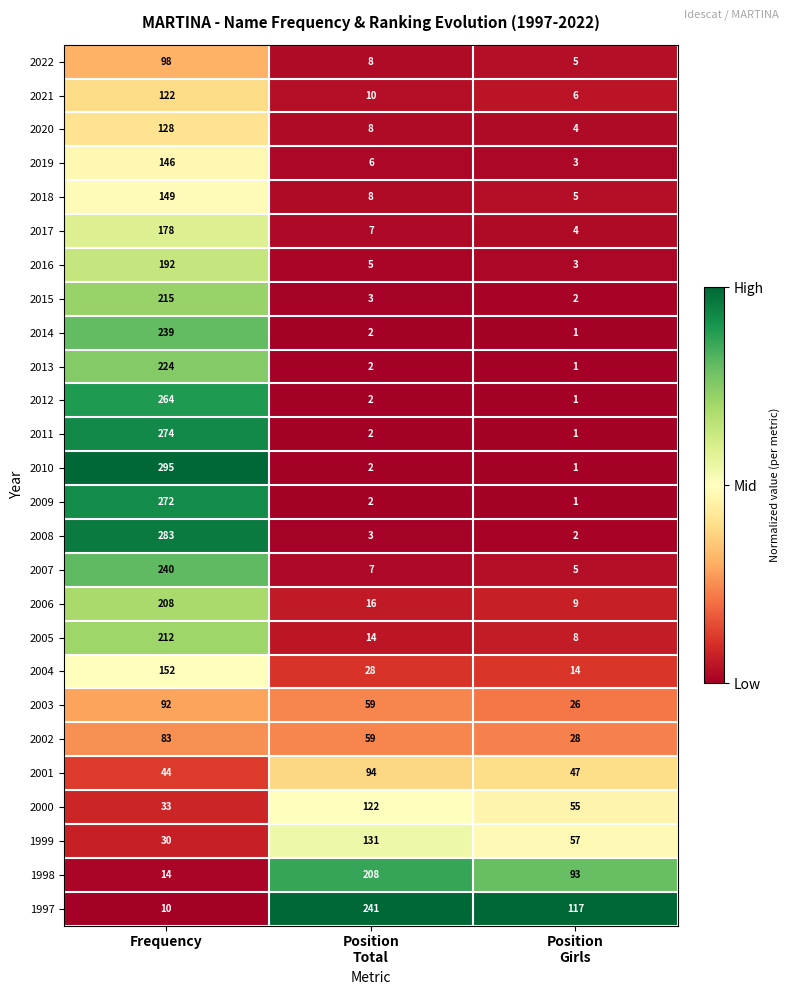

True or false: 2022 has a value of 98 at Frequency.

True